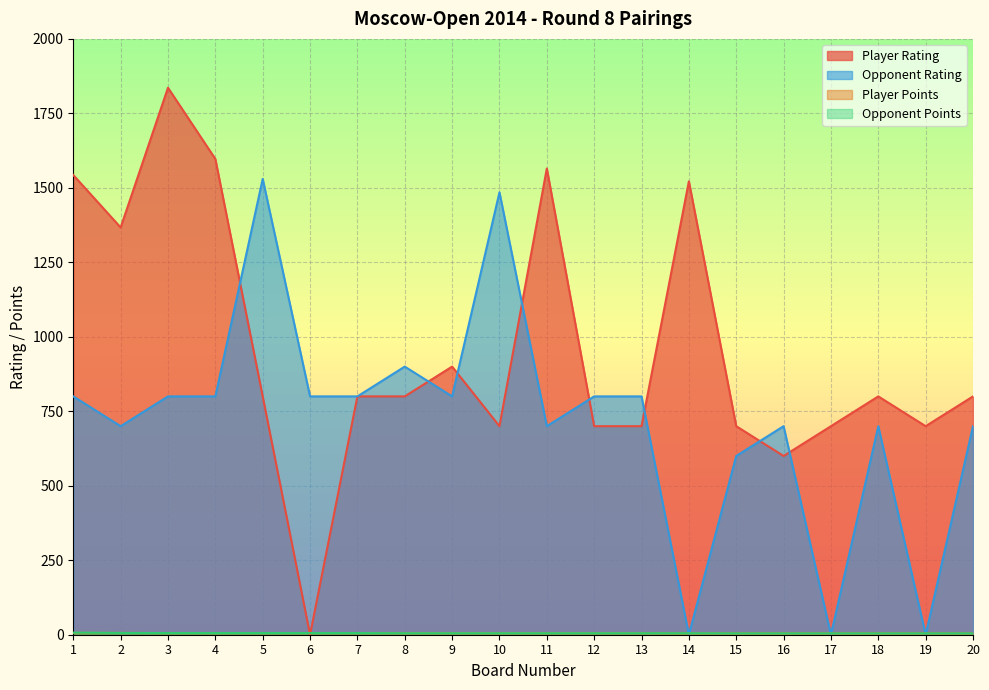

How many data points in Opponent Rating are less than 800?

9